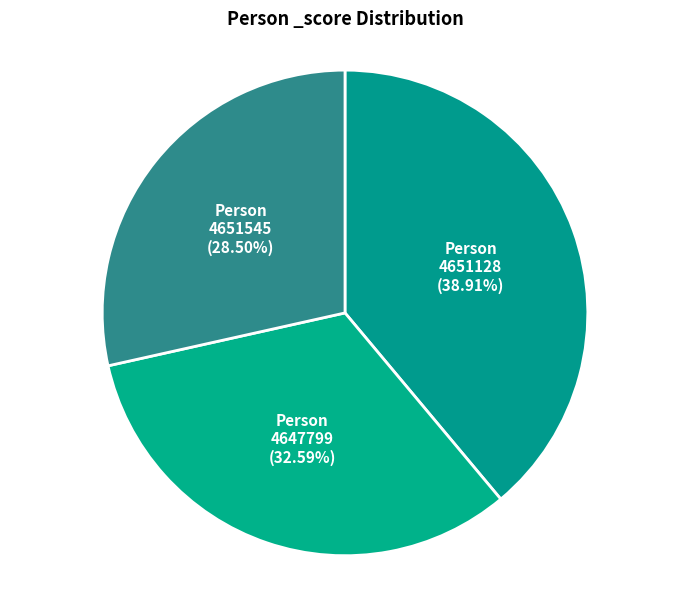

How many segments does this pie chart have?

3